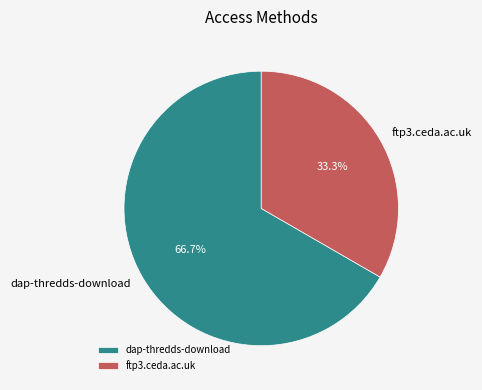

Count the number of slices in the pie.

2